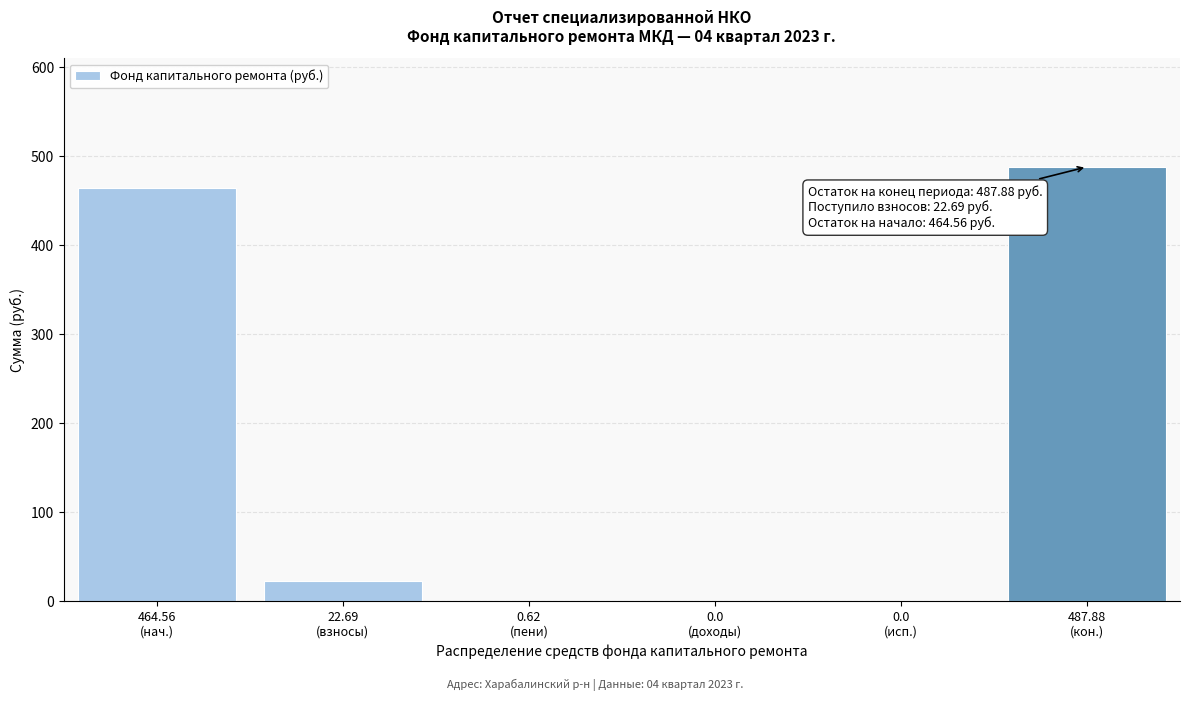

What is the maximum value shown in the chart?

487.9